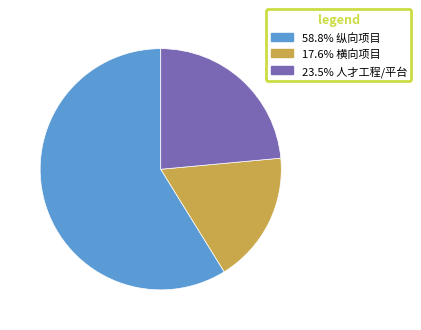

Is there any slice that represents more than half of the pie?

Yes